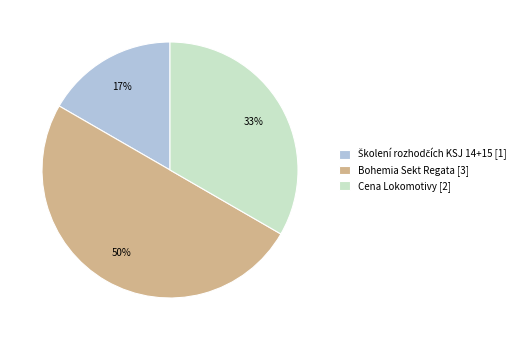

Between Cena Lokomotivy [2] and Bohemia Sekt Regata [3], which is larger?

Bohemia Sekt Regata [3]